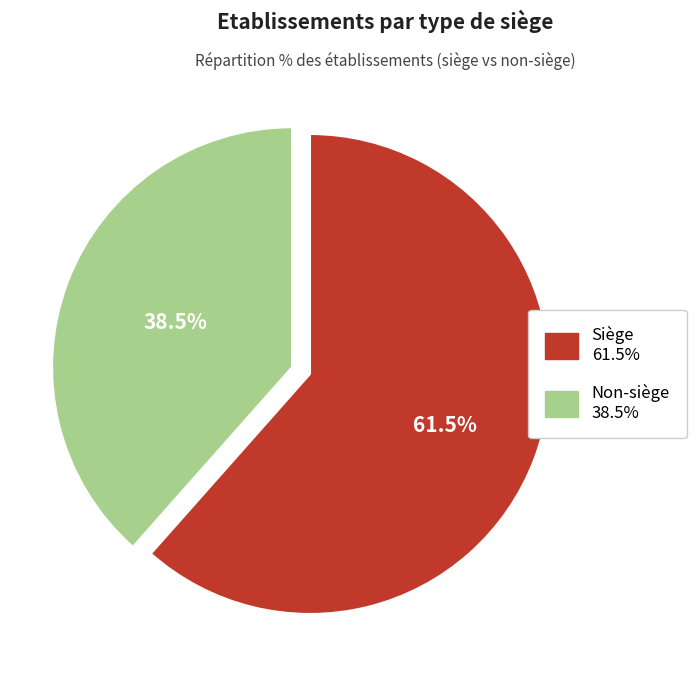

Is there any slice that represents more than half of the pie?

Yes